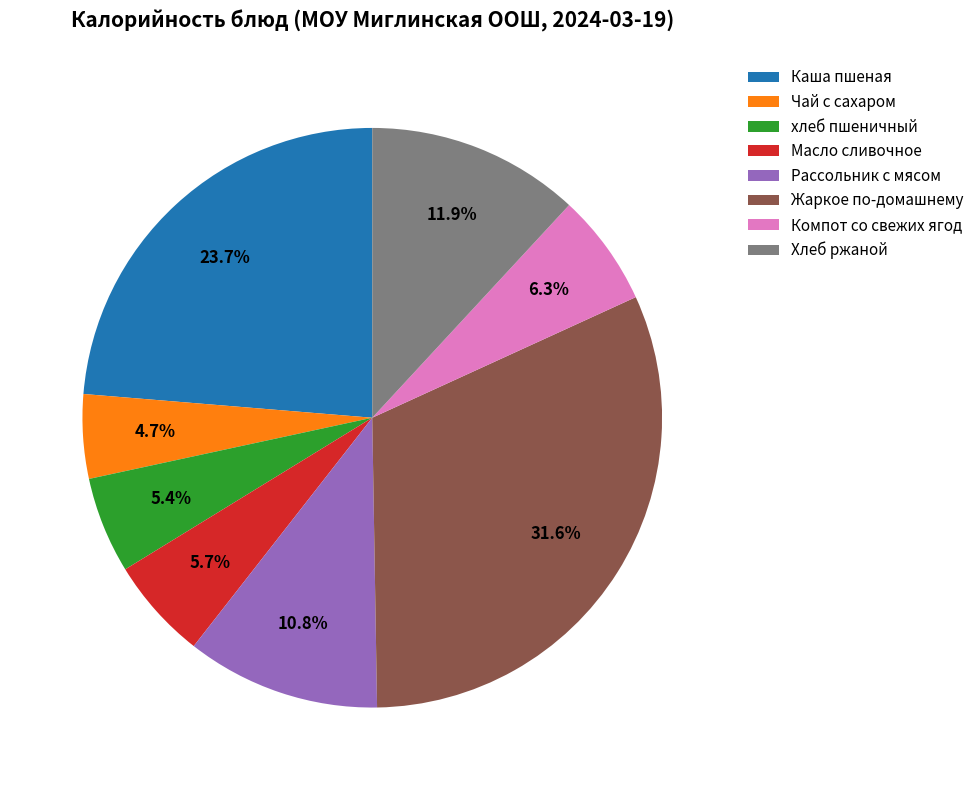

Which slice is the largest?

Жаркое по-домашнему